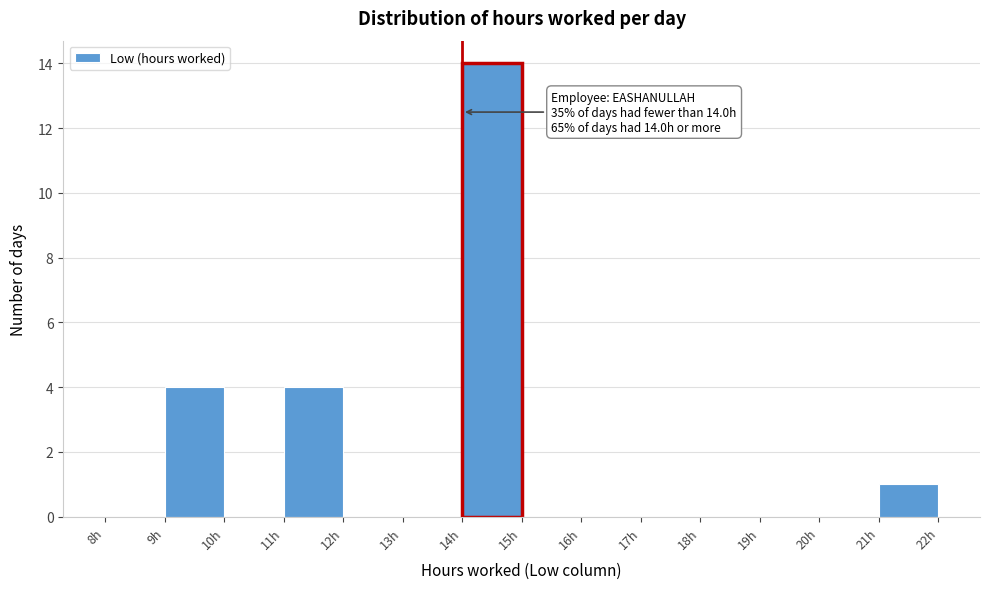

Which range on the x-axis has the tallest bar?

14 to 15